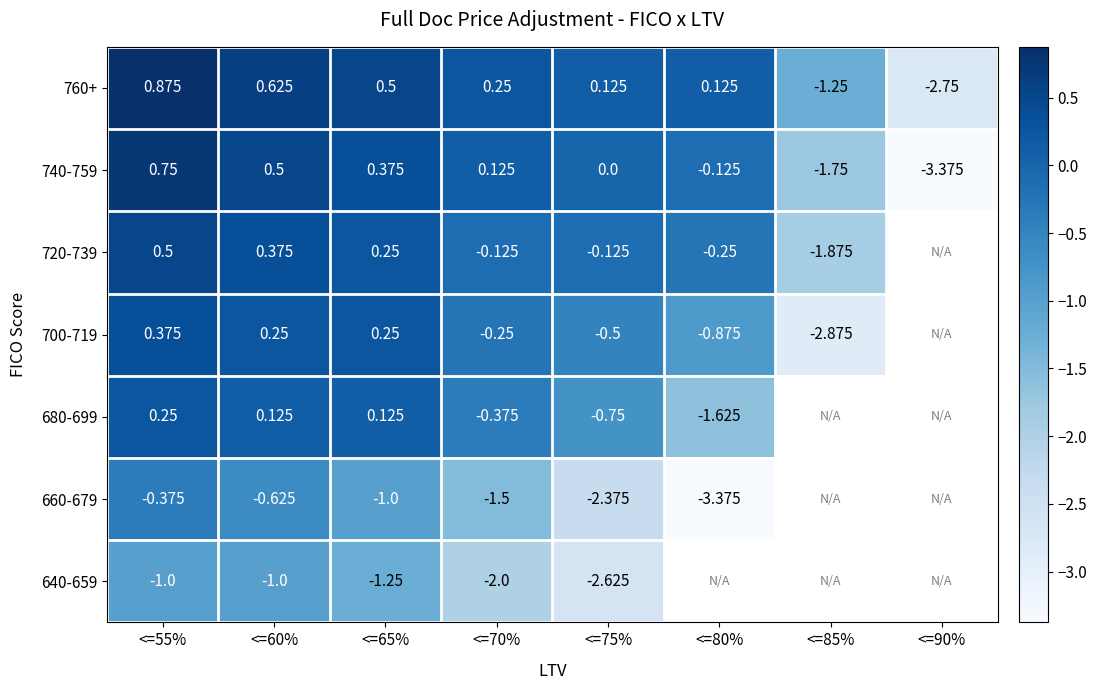

At which category does the chart reach its minimum across all series?

<=90%